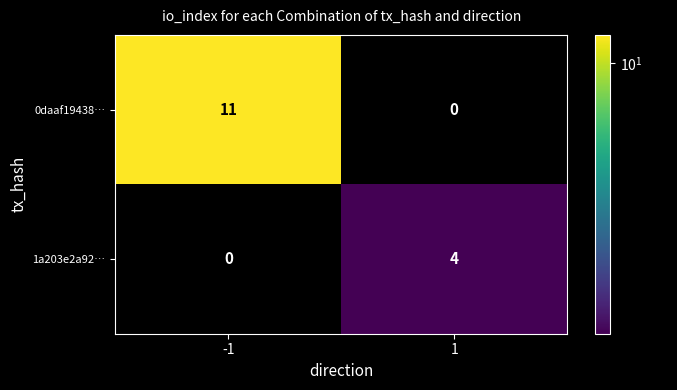

At 1, list the series in order from largest to smallest.

1a203e2a92…, 0daaf19438…